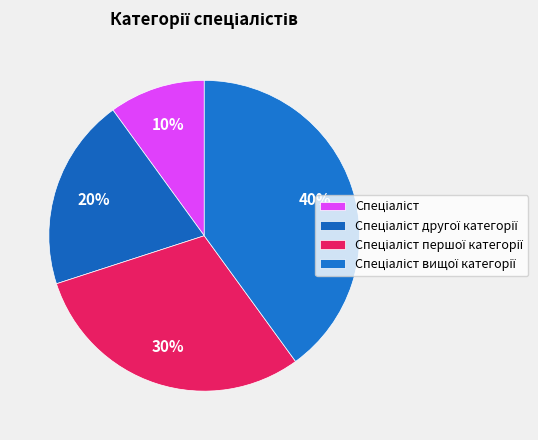

Is there any slice that represents more than half of the pie?

No